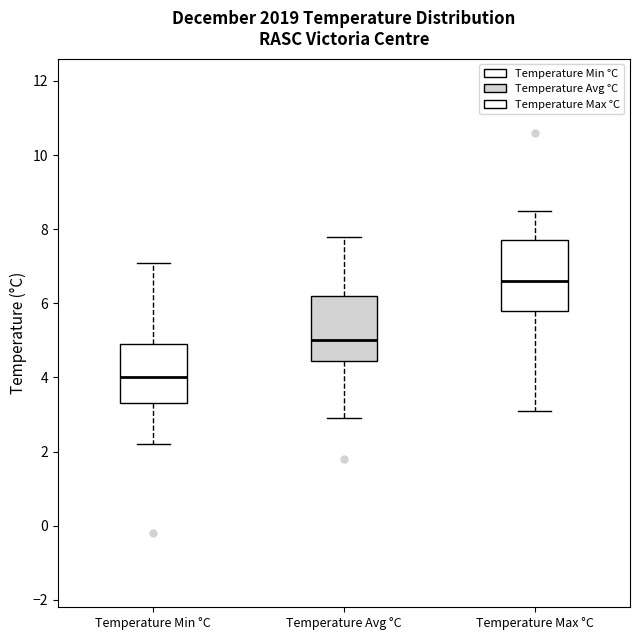

Where does the upper whisker of the box for Temperature Max °C end on the y-axis? The values are not printed on the chart, so give them approximately, as read against the axis.

8.6